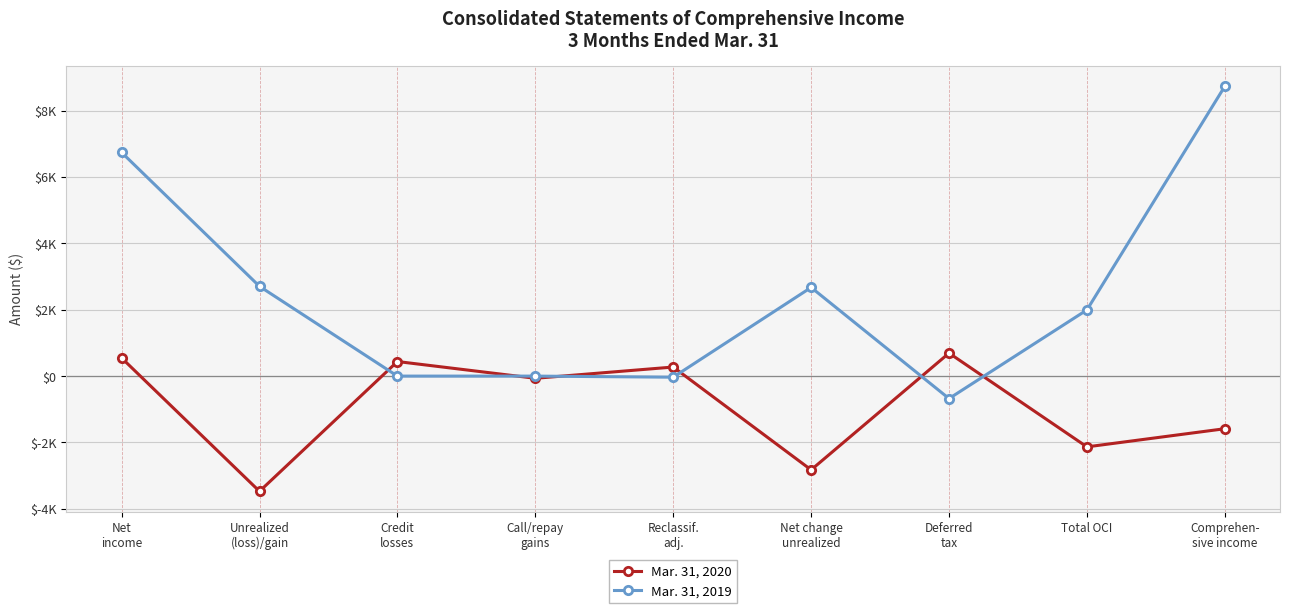

What is the label of the 6th point from the left?

Net change
unrealized